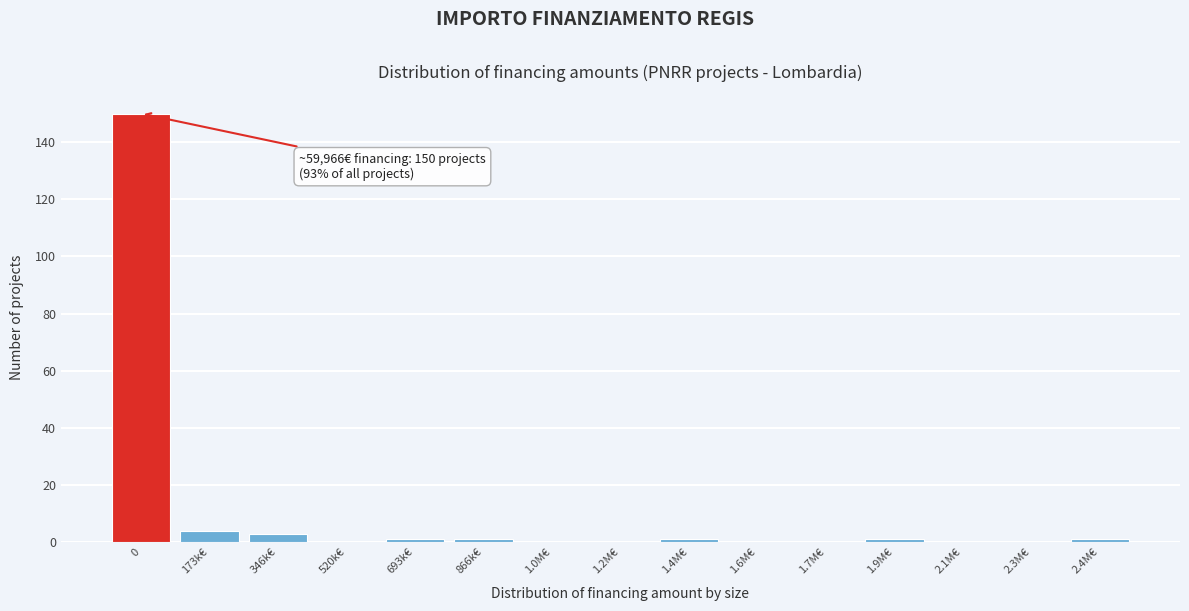

Reading left to right, what are all the values shown in this chart?

0=150	173k€=4	346k€=3	520k€=0	693k€=1	866k€=1	1.0M€=0	1.2M€=0	1.4M€=1	1.6M€=0	1.7M€=0	1.9M€=1	2.1M€=0	2.3M€=0	2.4M€=1